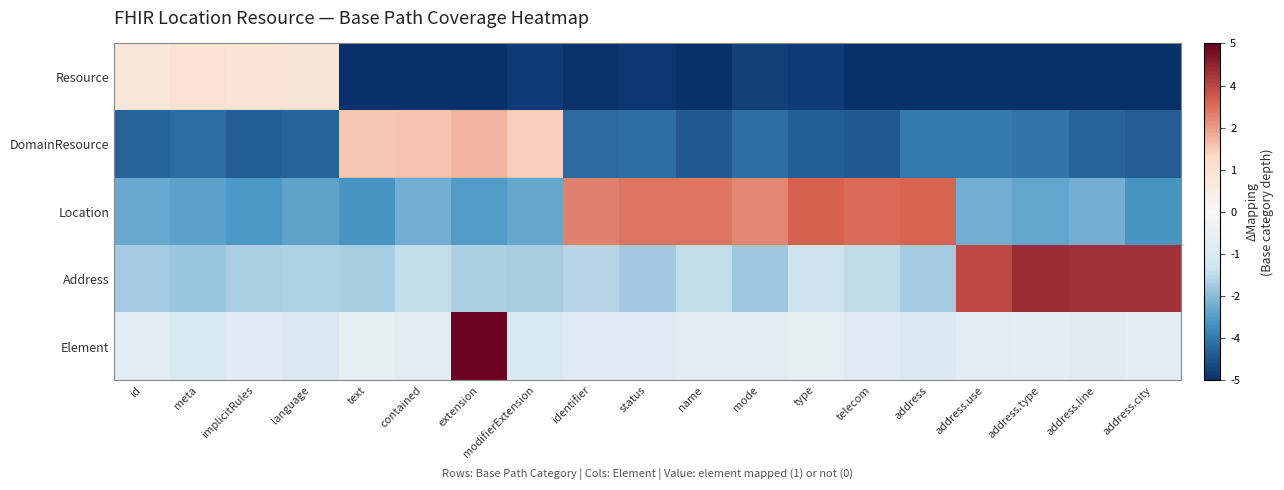

Reading left to right, extract all data points from this chart.

Resource: id=0.9	meta=1.3	implicitRules=1.1	language=1.1	text=-5.2	contained=-5.2	extension=-5.3	modifierExtension=-4.8	identifier=-4.9	status=-4.9	name=-5.3	mode=-4.7	type=-4.8	telecom=-5.2	address=-5.2	address.use=-5.2	address.type=-5.1	address.line=-5.0	address.city=-5.0
DomainResource: id=-4.1	meta=-3.9	implicitRules=-4.2	language=-4.1	text=1.9	contained=2.0	extension=2.2	modifierExtension=1.8	identifier=-4.0	status=-3.9	name=-4.3	mode=-3.9	type=-4.2	telecom=-4.3	address=-3.7	address.use=-3.7	address.type=-3.8	address.line=-4.1	address.city=-4.2
Location: id=-2.9	meta=-3.0	implicitRules=-3.2	language=-3.0	text=-3.3	contained=-2.8	extension=-3.1	modifierExtension=-2.9	identifier=2.9	status=3.0	name=3.0	mode=2.8	type=3.3	telecom=3.2	address=3.3	address.use=-2.8	address.type=-2.9	address.line=-2.7	address.city=-3.2
Address: id=-2.2	meta=-2.3	implicitRules=-2.1	language=-2.1	text=-2.1	contained=-1.8	extension=-2.1	modifierExtension=-2.1	identifier=-2.0	status=-2.2	name=-1.8	mode=-2.3	type=-1.7	telecom=-1.8	address=-2.2	address.use=3.7	address.type=4.2	address.line=4.1	address.city=4.1
Element: id=-0.8	meta=-1.3	implicitRules=-1.1	language=-1.2	text=-0.8	contained=-0.9	extension=4.9	modifierExtension=-1.3	identifier=-1.1	status=-1.1	name=-0.9	mode=-0.9	type=-0.8	telecom=-1.0	address=-1.2	address.use=-0.9	address.type=-0.8	address.line=-1.0	address.city=-0.8